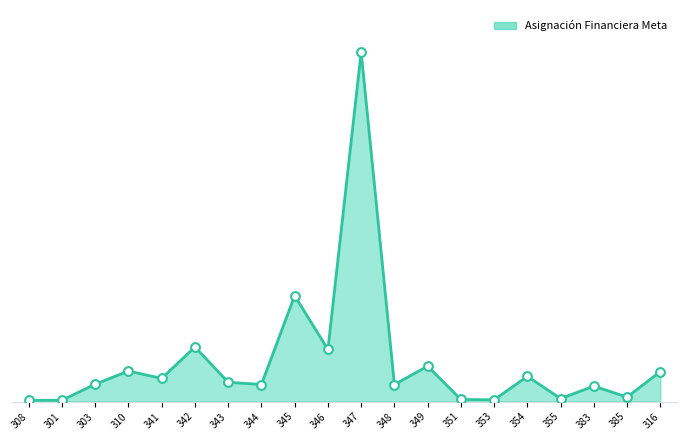

Is this an area chart (filled region under the line)?

Yes